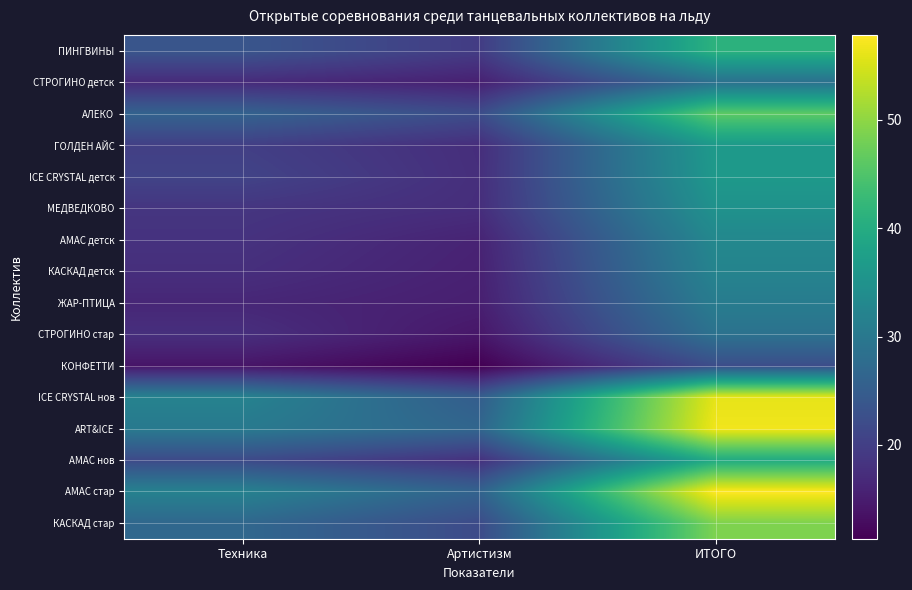

Reading left to right, what are all the values shown in this chart?

ПИНГВИНЫ: Техника=23.6	Артистизм=19.6	ИТОГО=41.2
СТРОГИНО детск: Техника=17.1	Артистизм=15.6	ИТОГО=28.6
АЛЕКО: Техника=25.9	Артистизм=22.2	ИТОГО=46.1
ГОЛДЕН АЙС: Техника=20.1	Артистизм=17.4	ИТОГО=36.5
ICE CRYSTAL детск: Техника=20.7	Артистизм=17.6	ИТОГО=36.2
МЕДВЕДКОВО: Техника=18.6	Артистизм=17.4	ИТОГО=35.0
АМАС детск: Техника=18.1	Артистизм=15.9	ИТОГО=33.0
КАСКАД детск: Техника=17.6	Артистизм=15.7	ИТОГО=32.2
ЖАР-ПТИЦА: Техника=16.4	Артистизм=15.3	ИТОГО=30.8
СТРОГИНО стар: Техника=17.6	Артистизм=14.2	ИТОГО=28.9
КОНФЕТТИ: Техника=14.0	Артистизм=11.3	ИТОГО=22.4
ICE CRYSTAL нов: Техника=32.0	Артистизм=25.1	ИТОГО=56.1
ART&ICE: Техника=30.3	Артистизм=26.6	ИТОГО=56.9
АМАС нов: Техника=21.8	Артистизм=17.9	ИТОГО=39.6
АМАС стар: Техника=31.8	Артистизм=26.1	ИТОГО=57.9
КАСКАД стар: Техника=26.9	Артистизм=21.9	ИТОГО=48.8